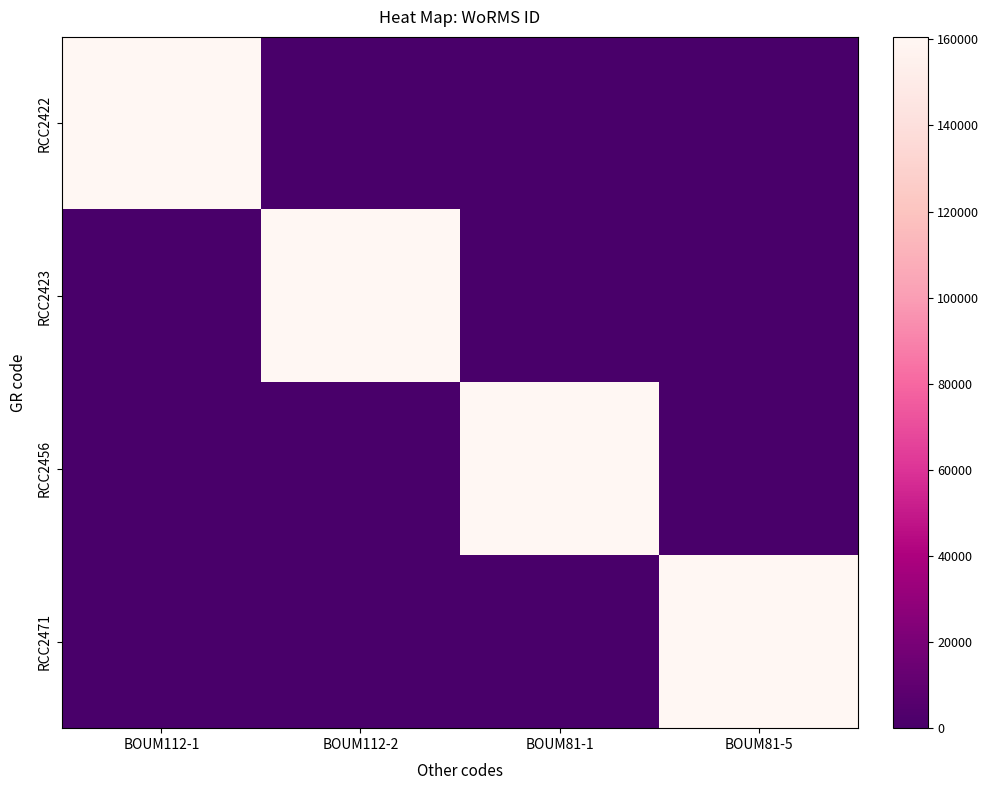

Which series has the widest spread of values?

RCC2422